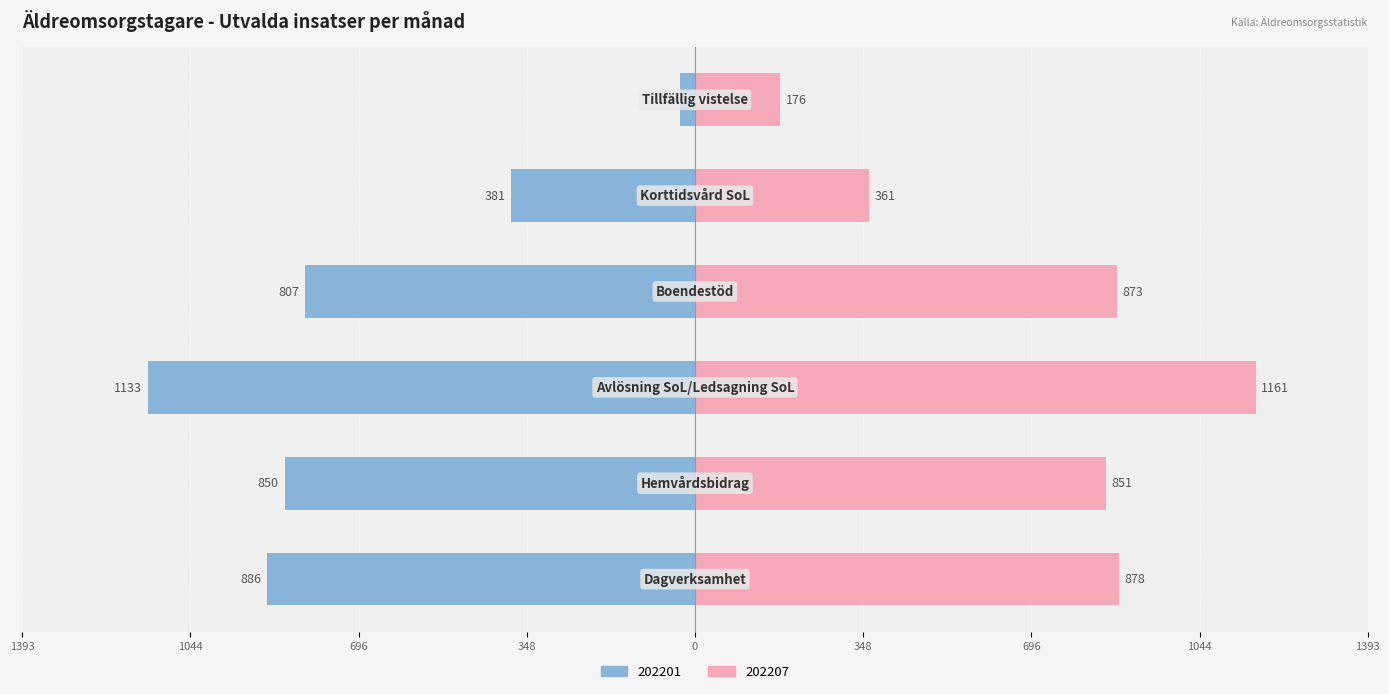

Is it true that 202207 (höger) equals 1471 at 348?

False